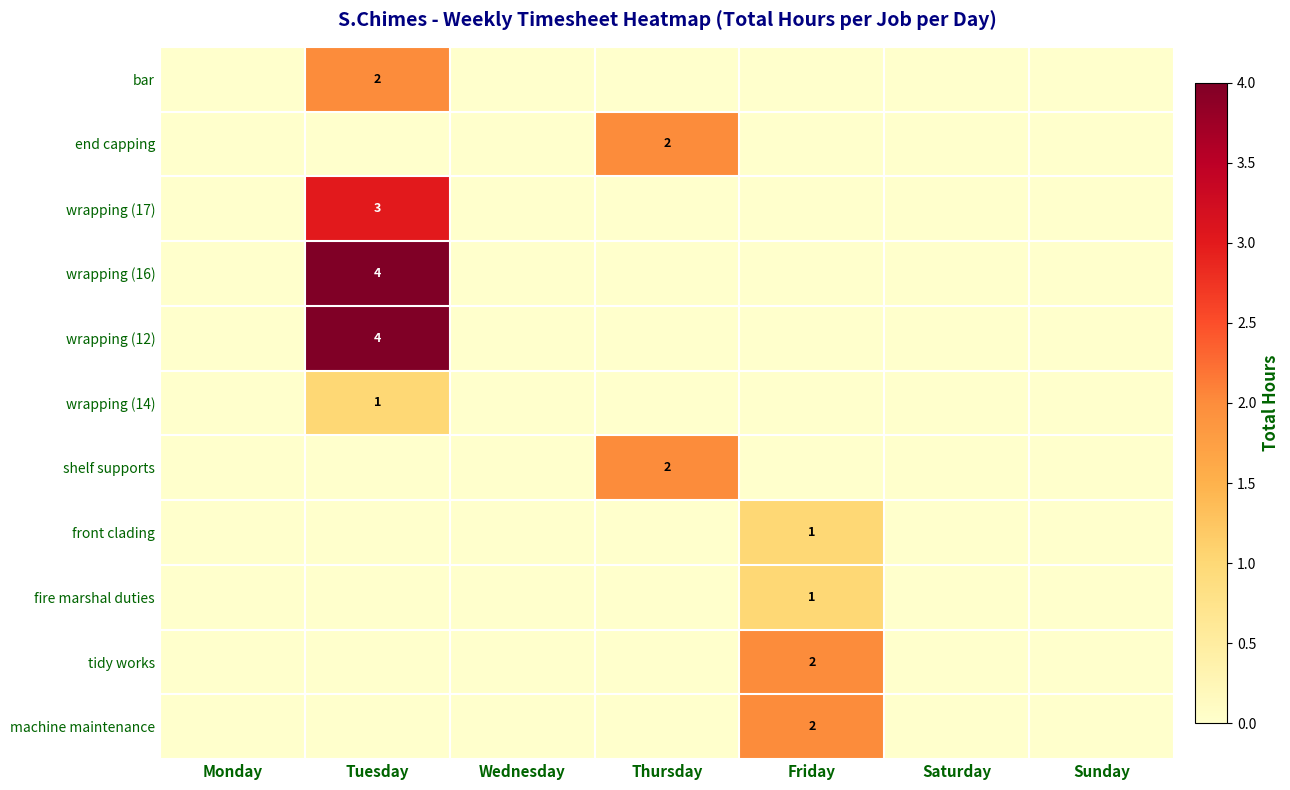

What is the sum of all wrapping (17) values?

3